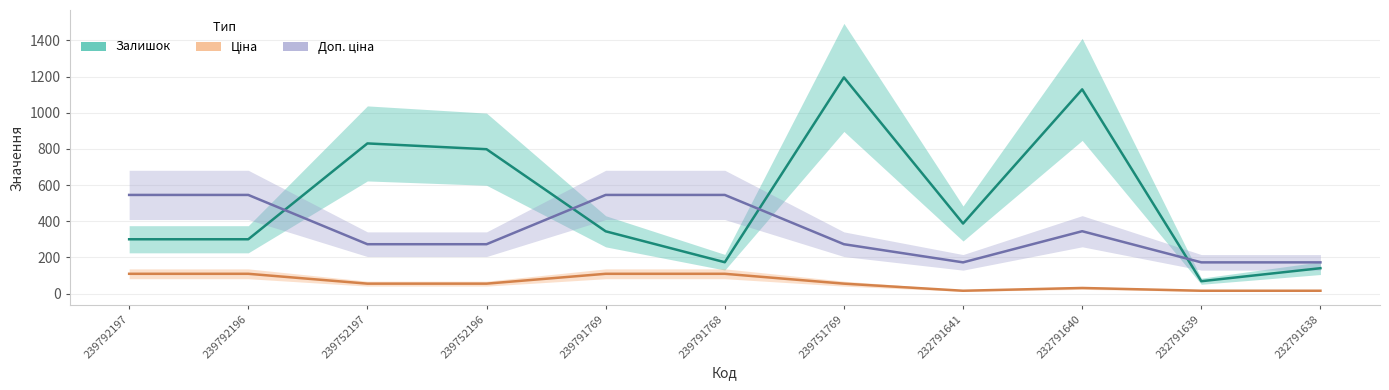

What is the difference between the Доп. ціна values at 239752196 and 232791639?

100.4